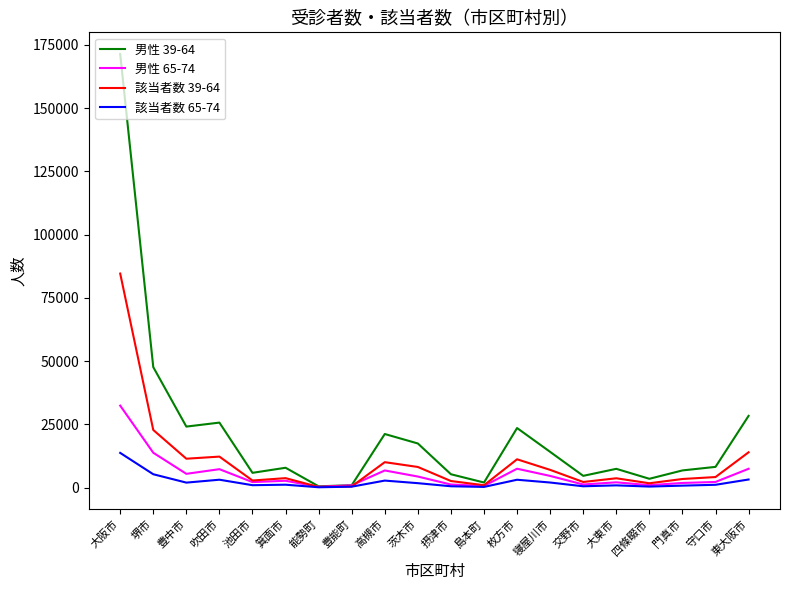

What is the smallest value displayed?

134